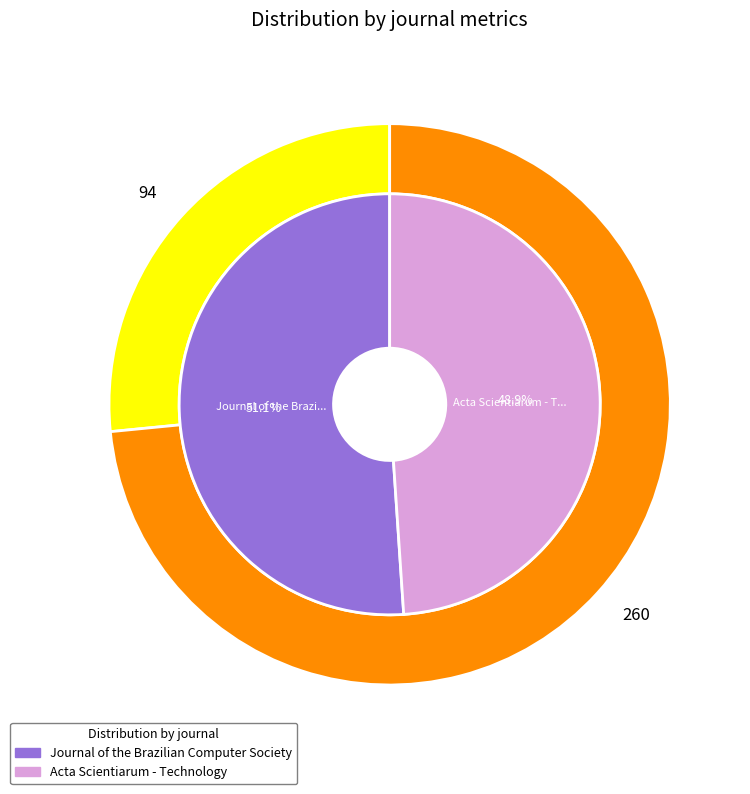

Which series changed the most between Journal of the Brazilian Computer Society and Acta Scientiarum - Technology?

Total Cites (3years)